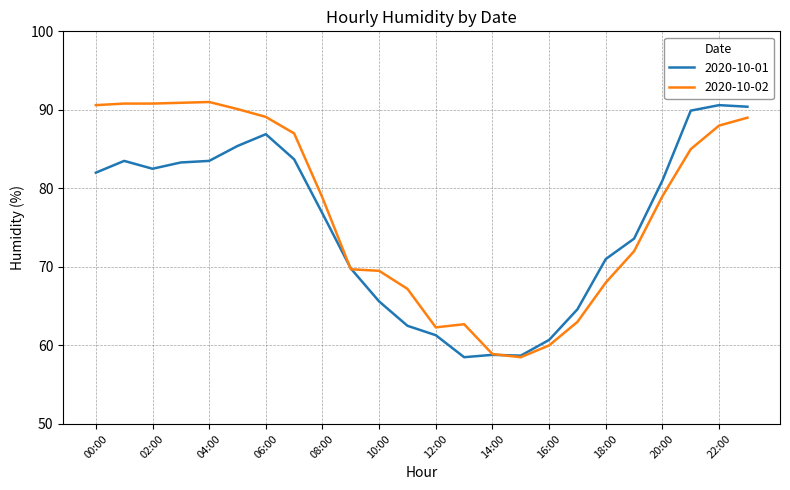

What are all the series names shown in the legend?

2020-10-01, 2020-10-02